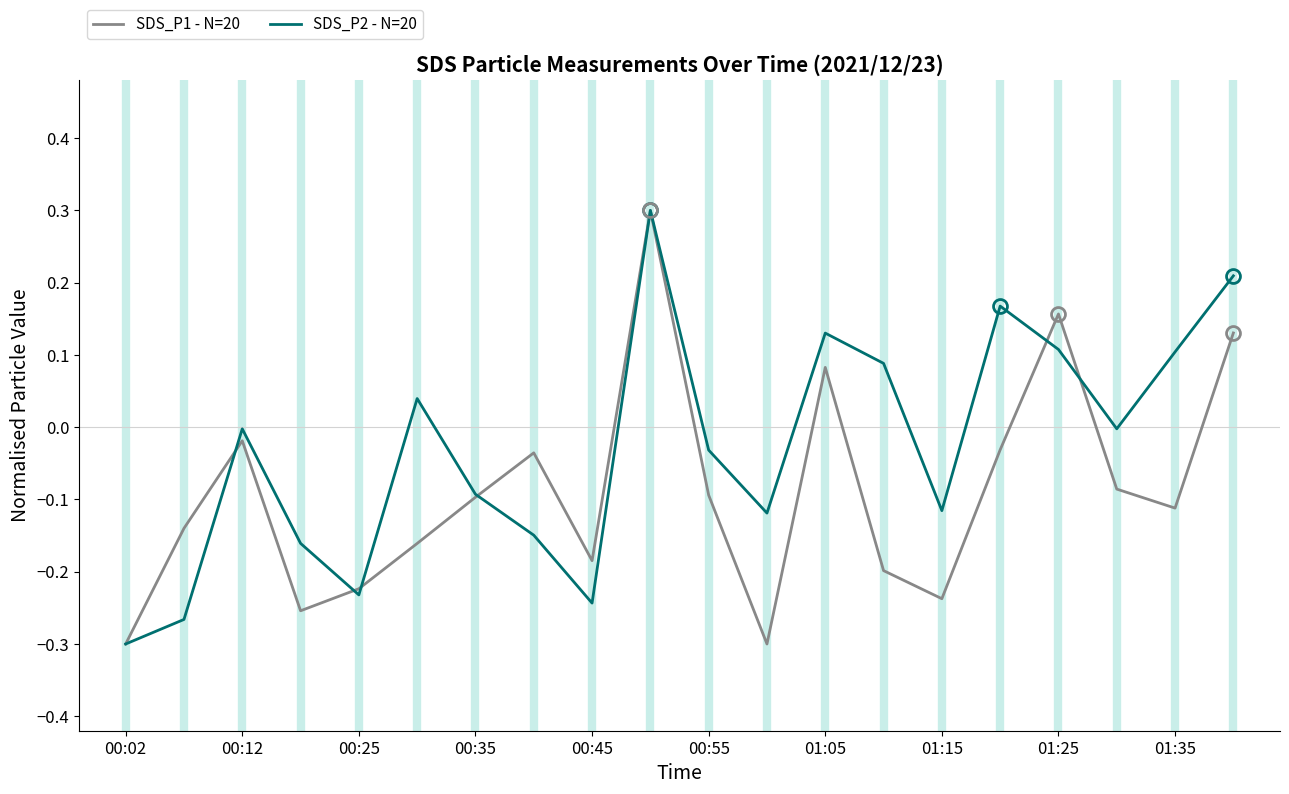

What is the highest value of the SDS_P2 - N=20 series?

0.3